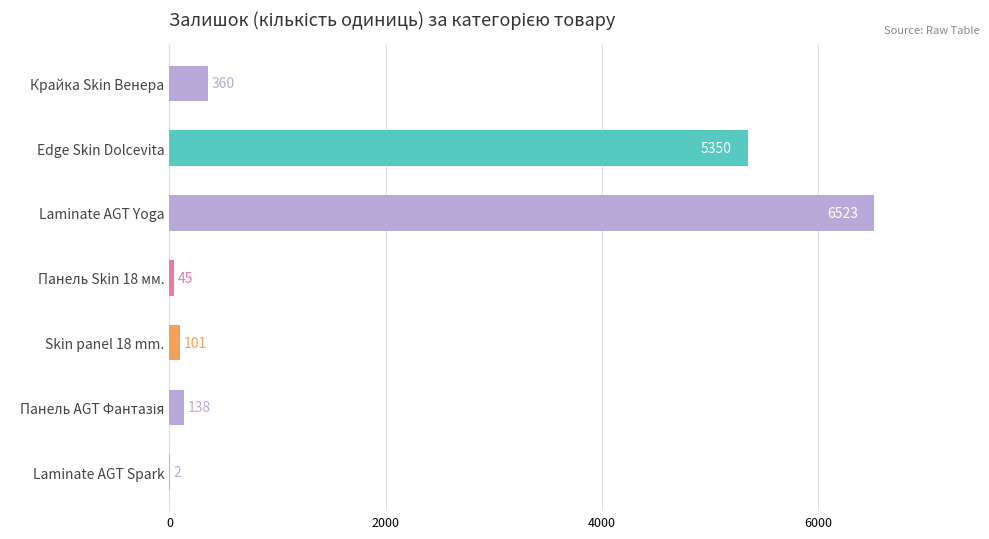

Is it true that the value at Edge Skin Dolcevita is 5350?

True